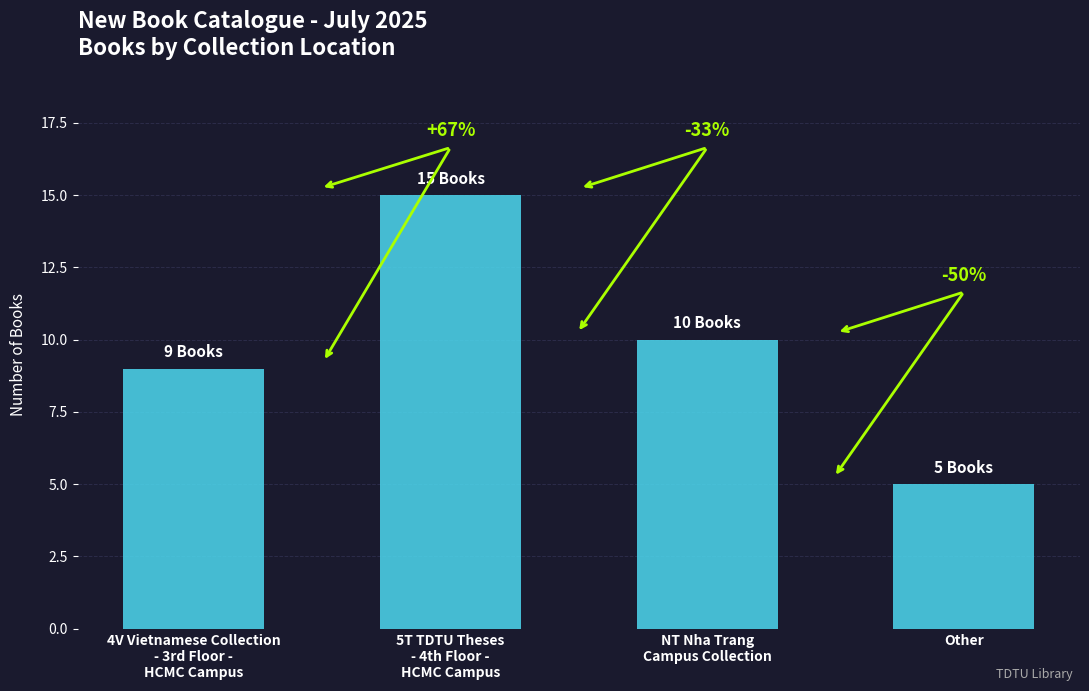

Count the values in the range 9 to 15.

3